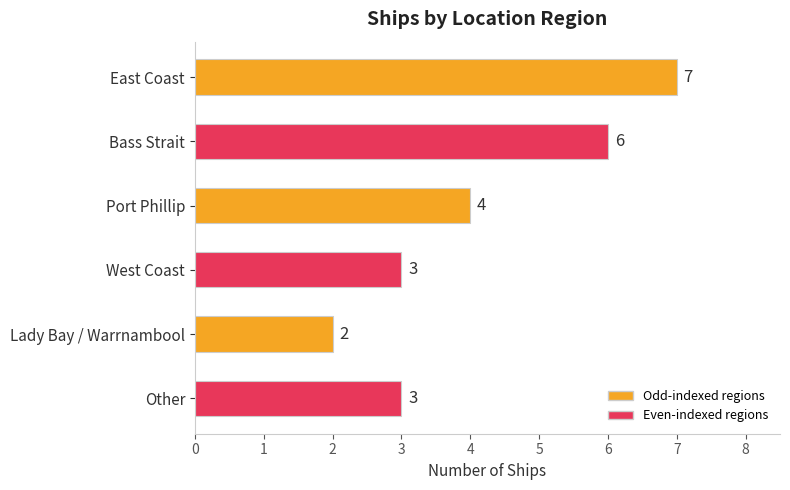

Reading top to bottom, transcribe all the data shown in this chart.

7	6	4	3	2	3